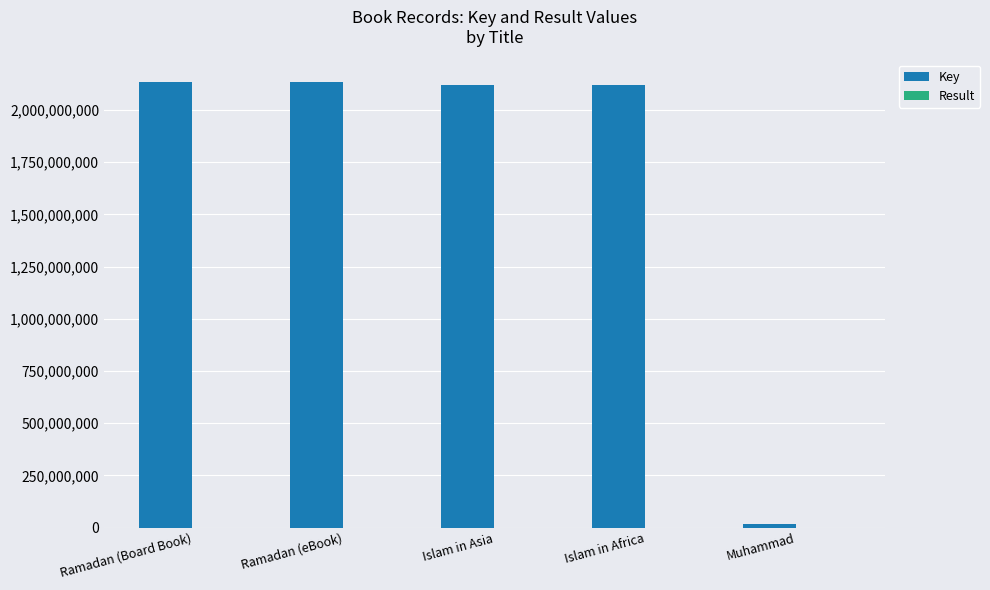

Count the number of categories in the chart.

5